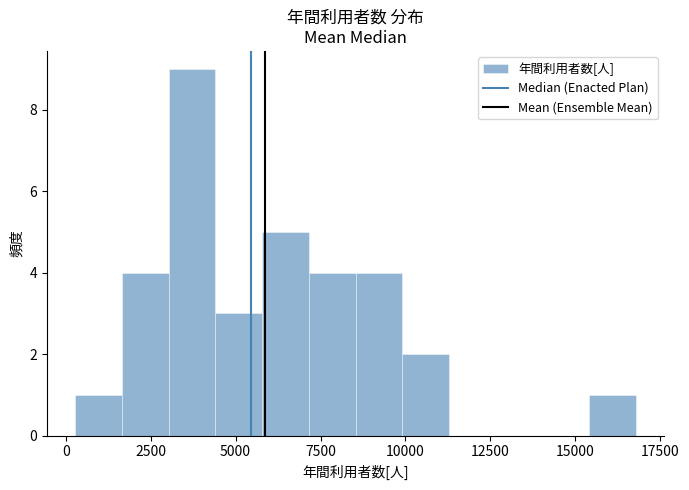

Read against the x-axis, roughly where is the centre of the tallest bar?

3500